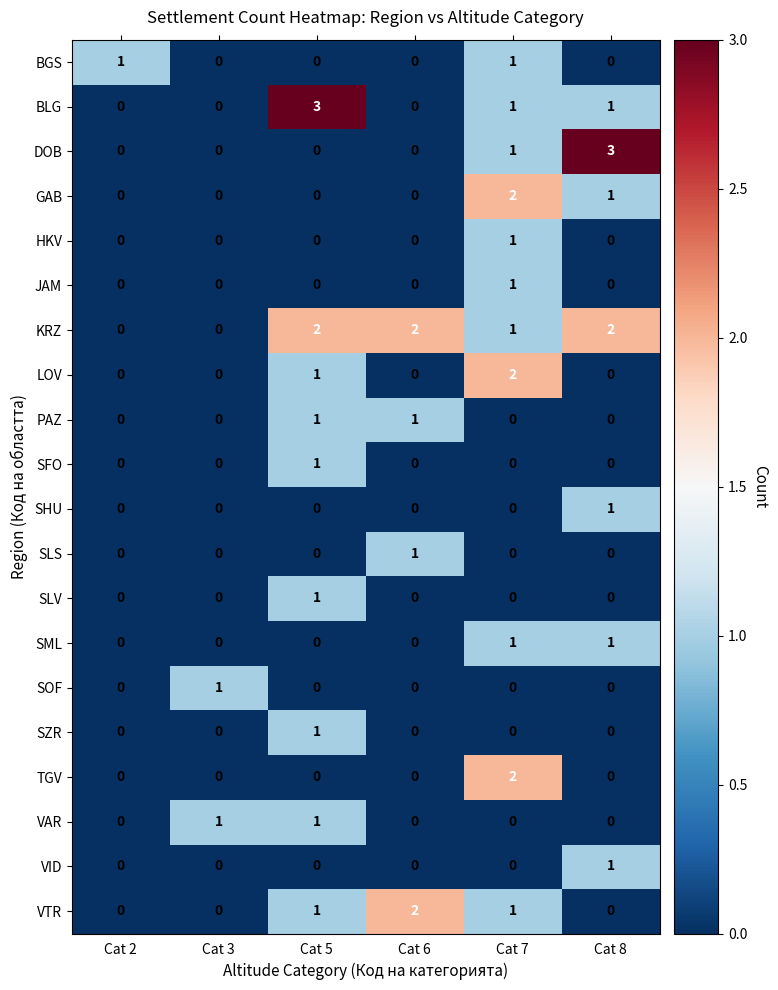

What is the spread (max minus min) of values at Cat 5?

3